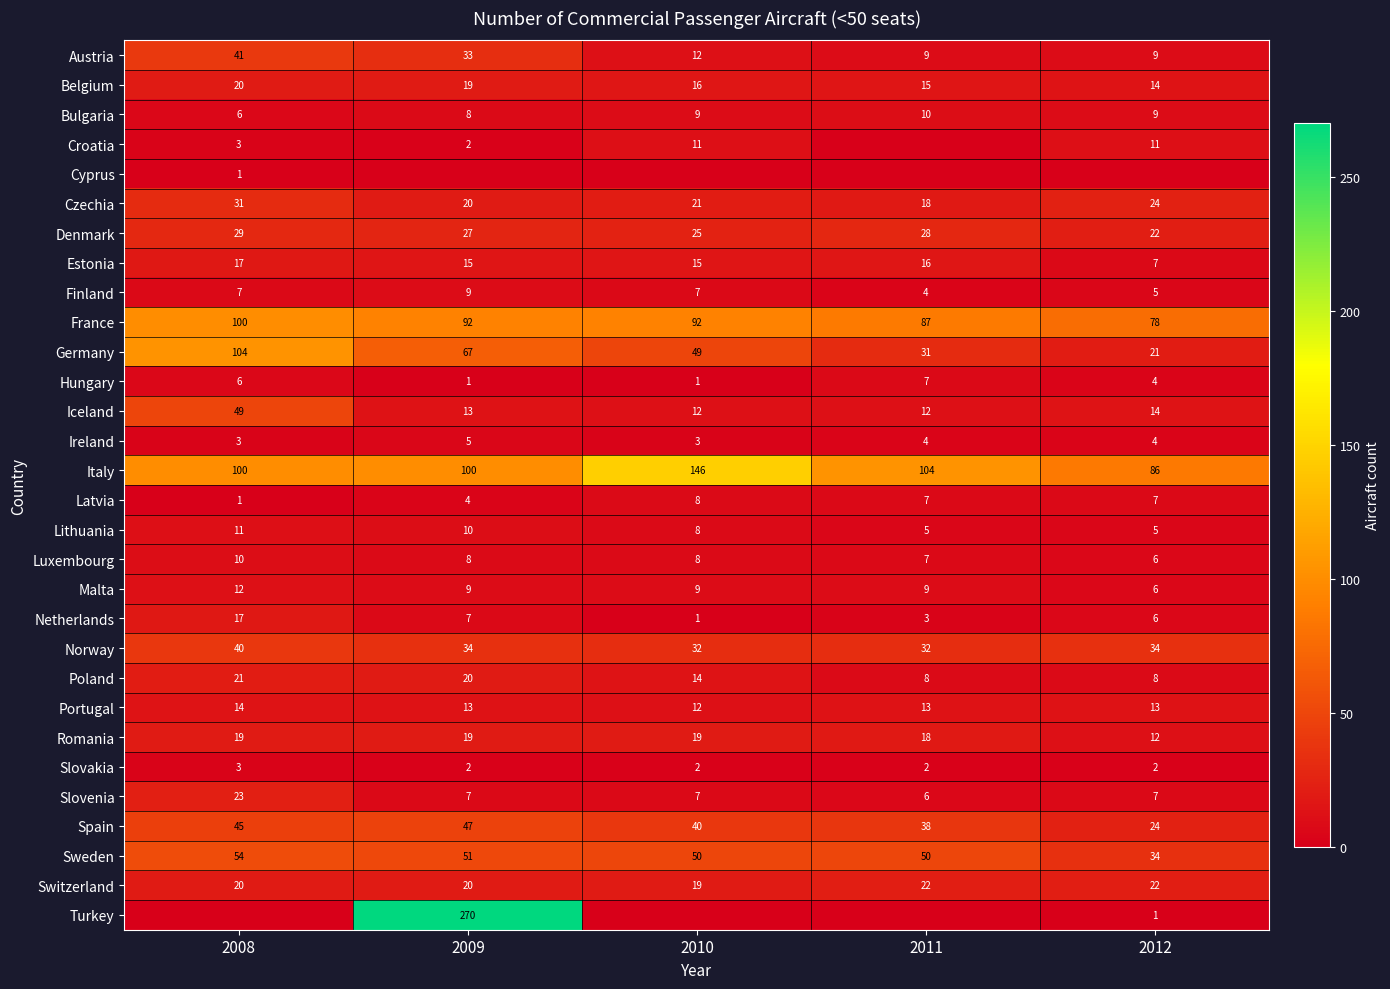

At which label does Bulgaria reach its peak?

2011